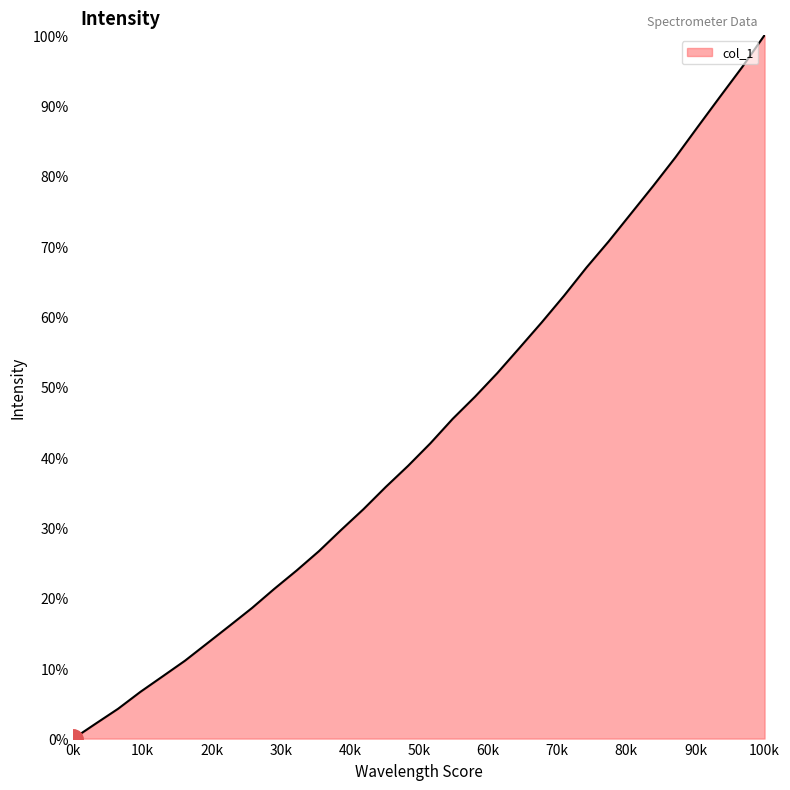

What is the maximum value shown in the chart?

100.0